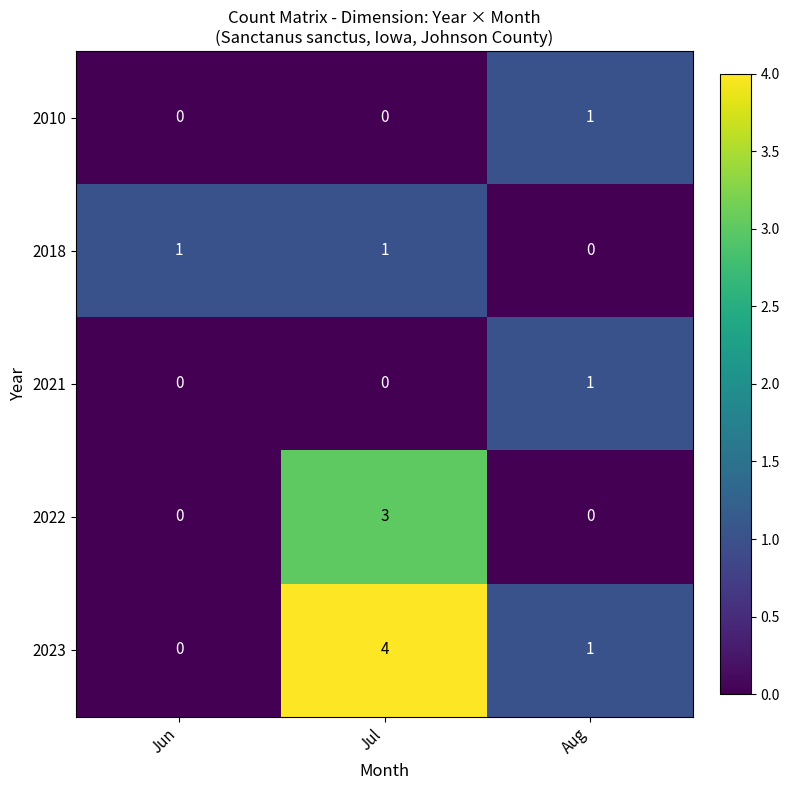

True or false: 2018 has a value of 1 at Jul.

True